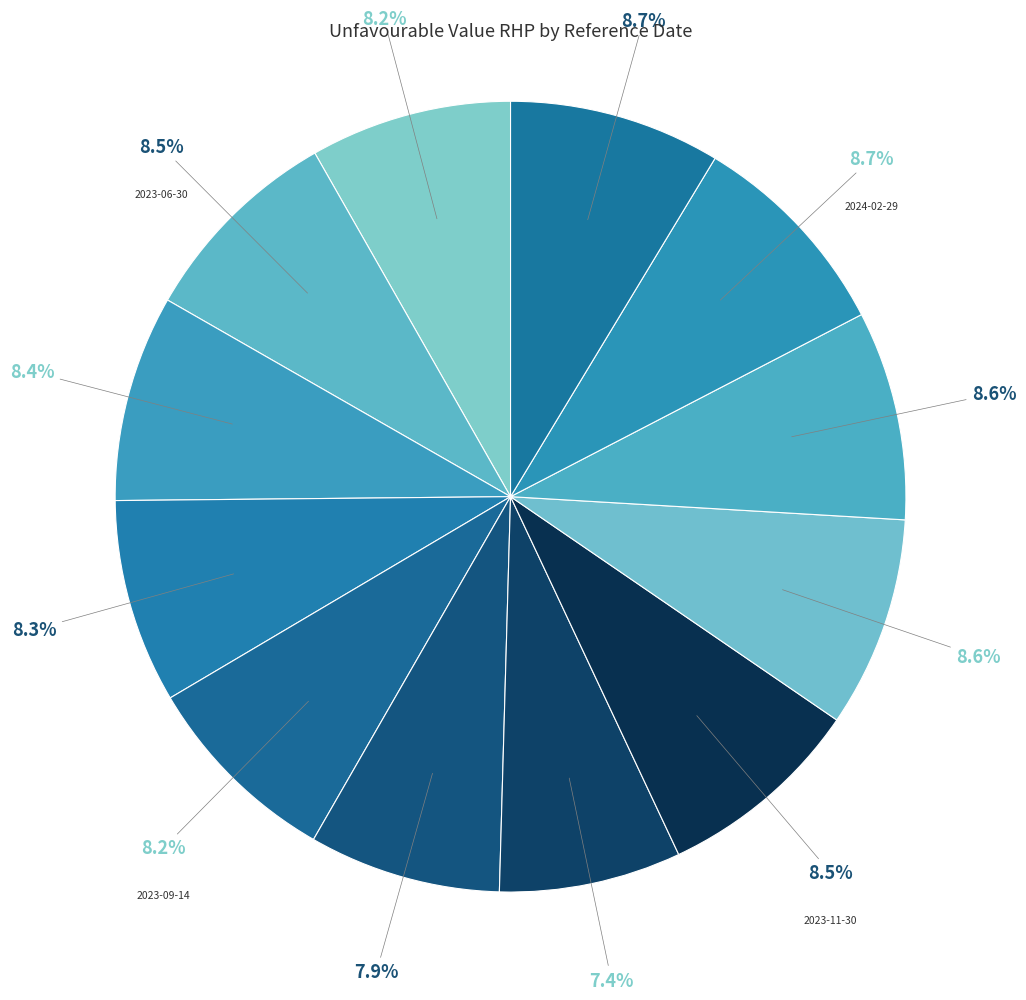

Count the number of slices in the pie.

12